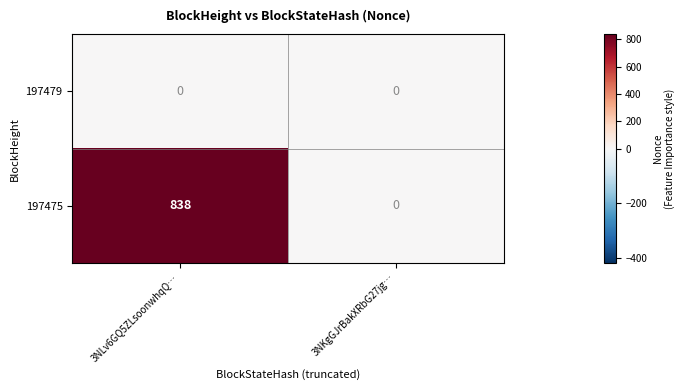

What is the total value across all series at 3NLv6GQ5ZLsoonwhqQ…?

838